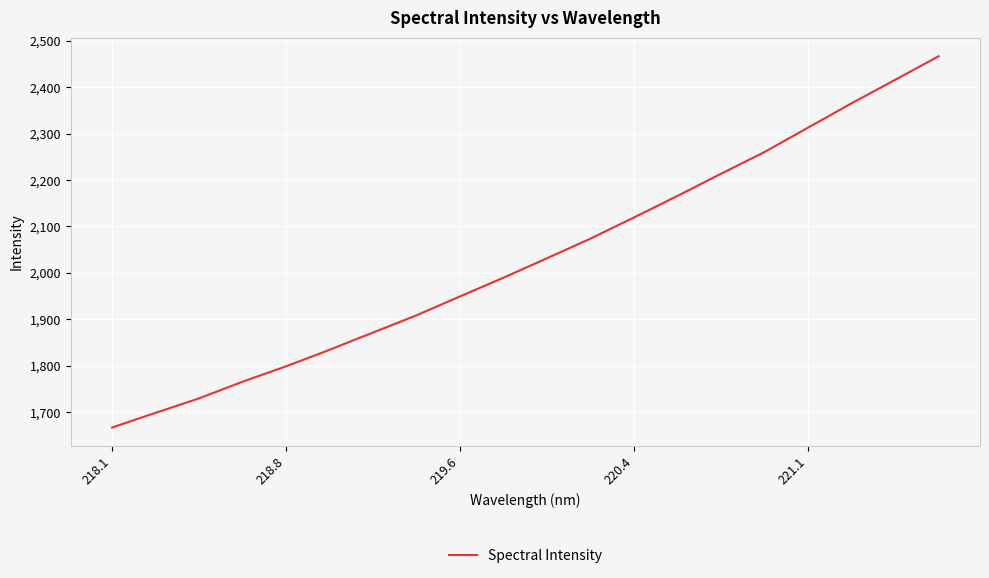

What is the smallest value displayed?

1666.6